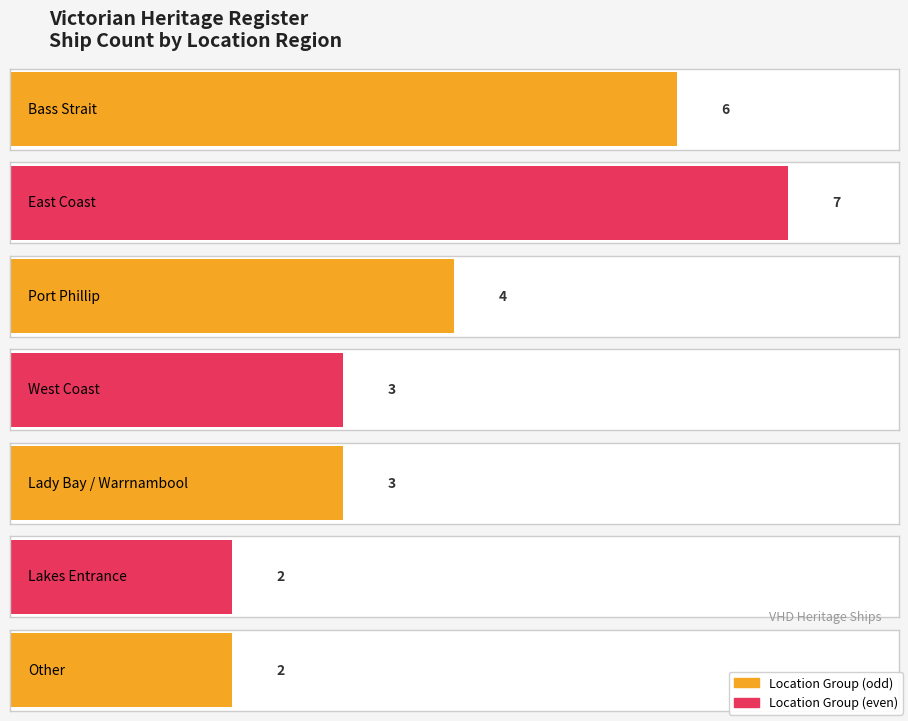

What is the difference between the second highest and second lowest values?

3